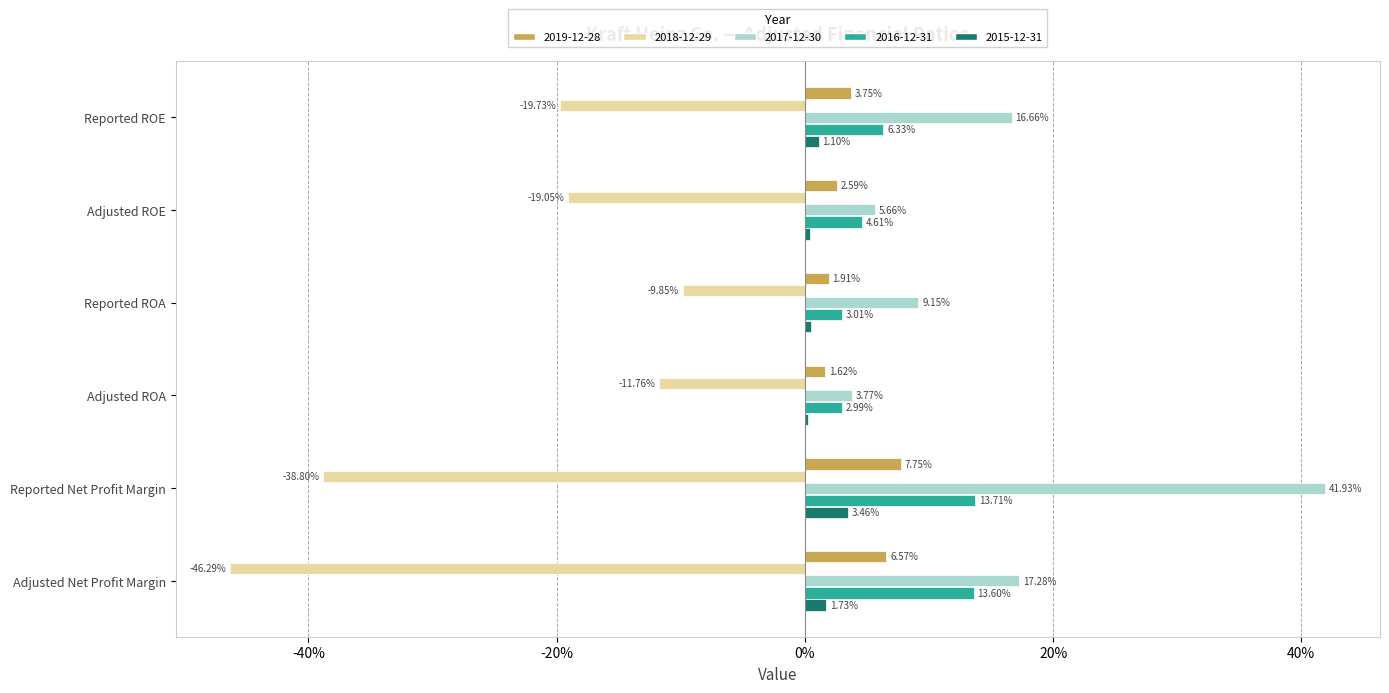

Which label corresponds to the largest value in the chart?

Reported Net Profit Margin